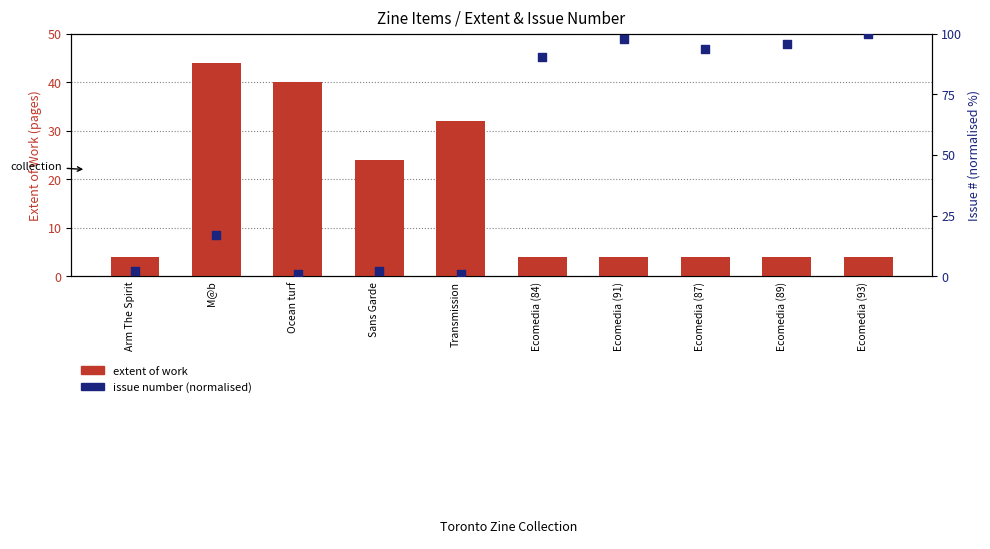

At which category is the sum across all series the highest?

Ecomedia (93)